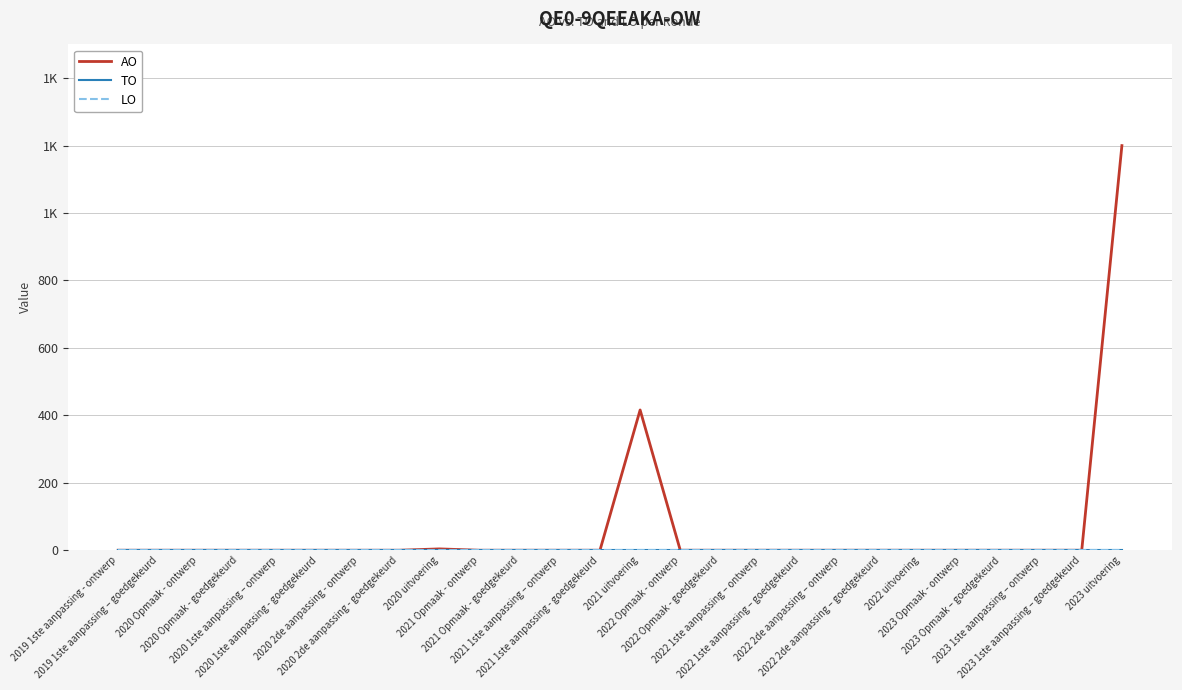

True or false: AO and TO intersect in this chart.

False